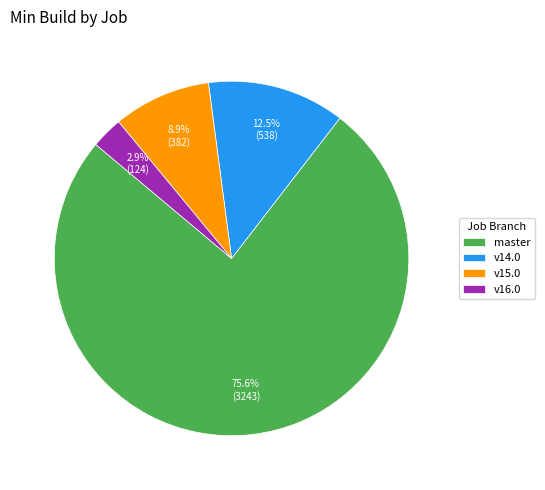

Which has a higher value, v16.0 or v15.0?

v15.0